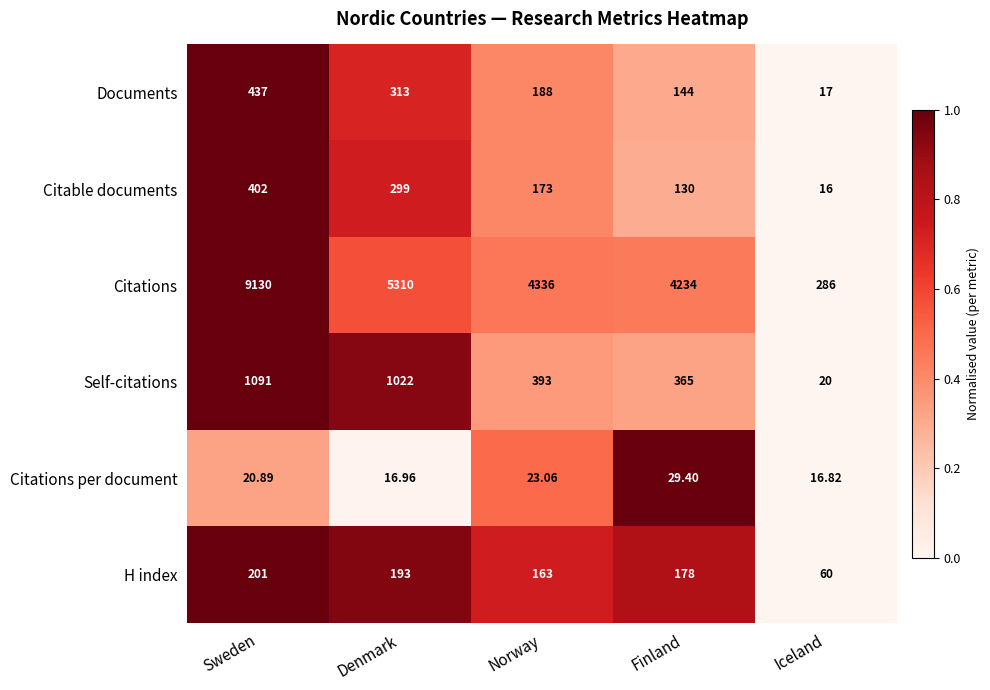

Which series has the largest total across all categories?

Citations